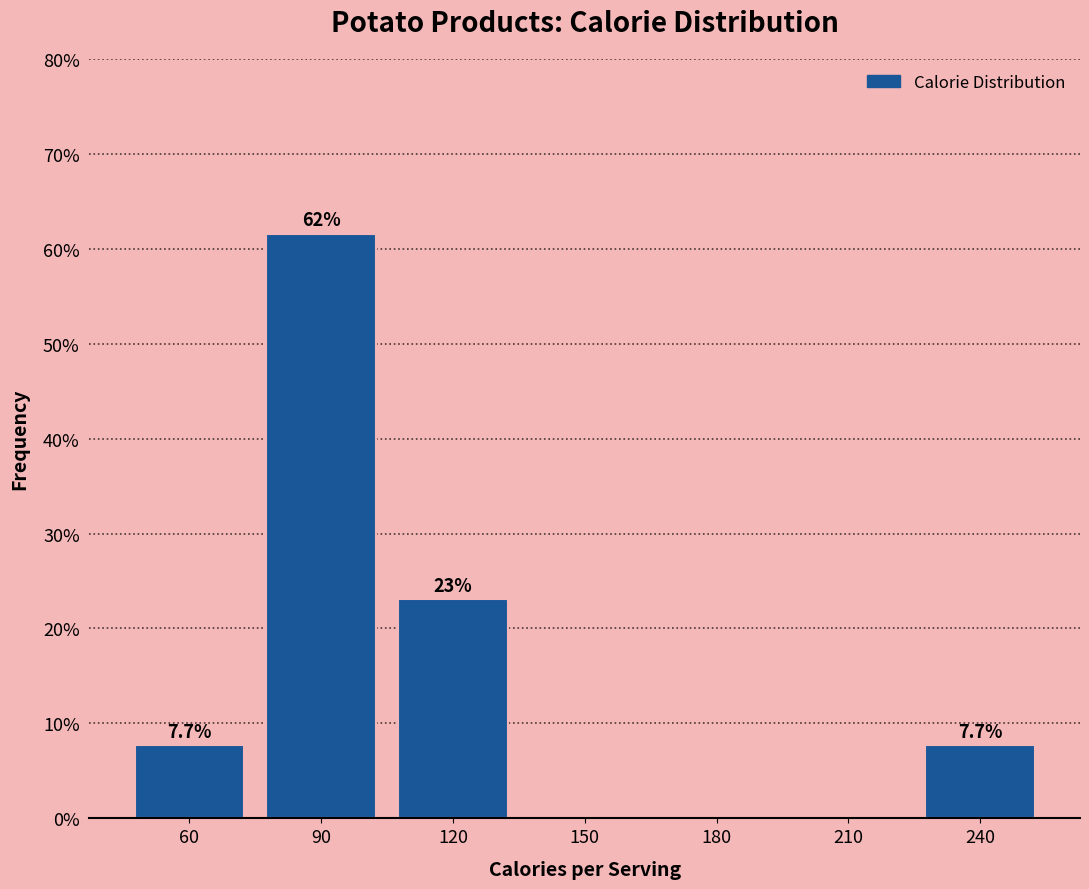

Reading left to right, transcribe all the data shown in this chart.

60=7.7	90=61.5	120=23.1	150=0.0	180=0.0	210=0.0	240=7.7